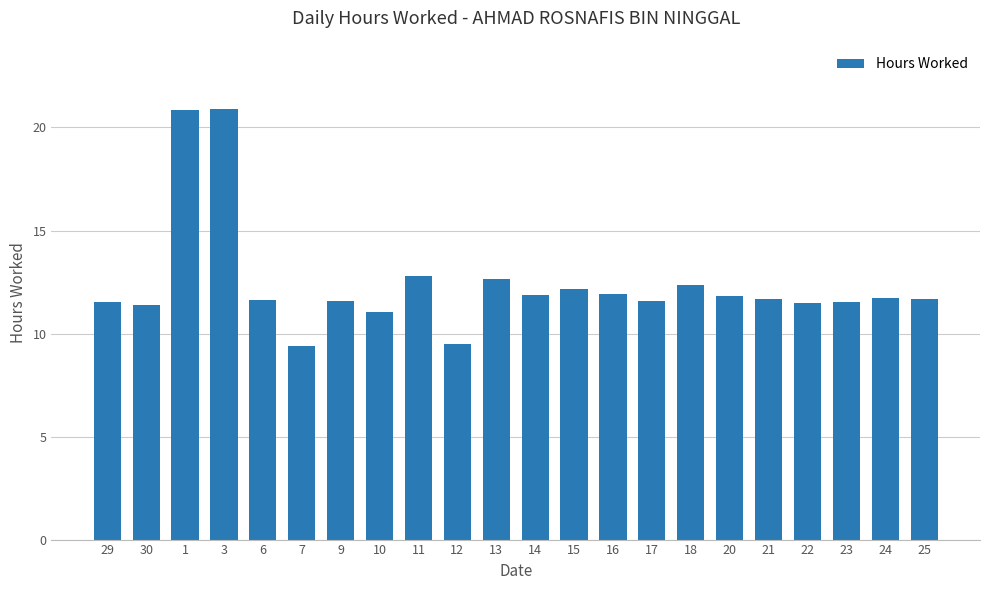

What is the maximum value shown in the chart?

20.9